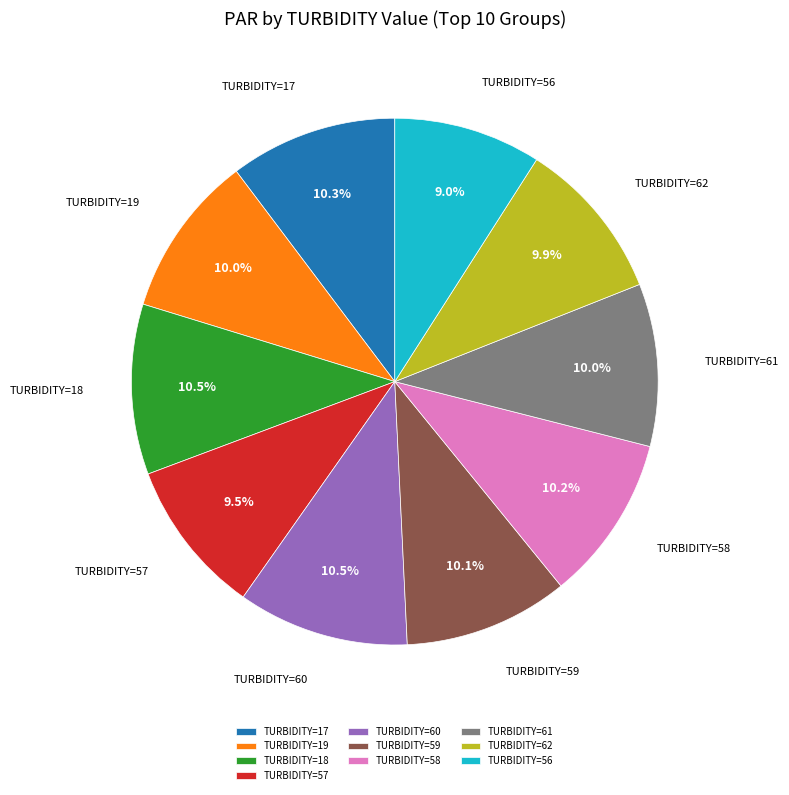

Is the sum of TURBIDITY=60 and TURBIDITY=61 greater than half?

No